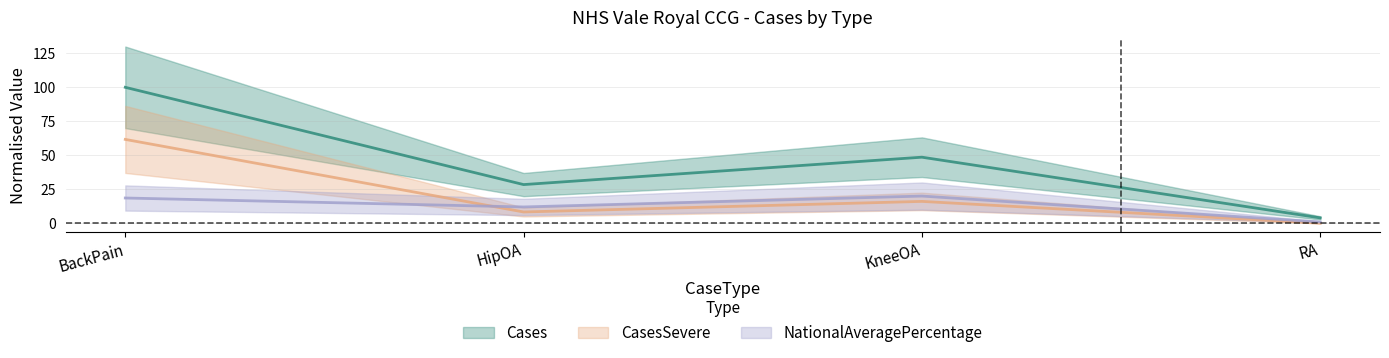

Reading right to left, what are all the values shown in this chart?

Cases: RA=3.9	KneeOA=48.6	HipOA=28.4	BackPain=100.0
CasesSevere: RA=0.0	KneeOA=16.1	HipOA=8.3	BackPain=61.7
NationalAveragePercentage: RA=0.9	KneeOA=20.0	HipOA=12.0	BackPain=18.6